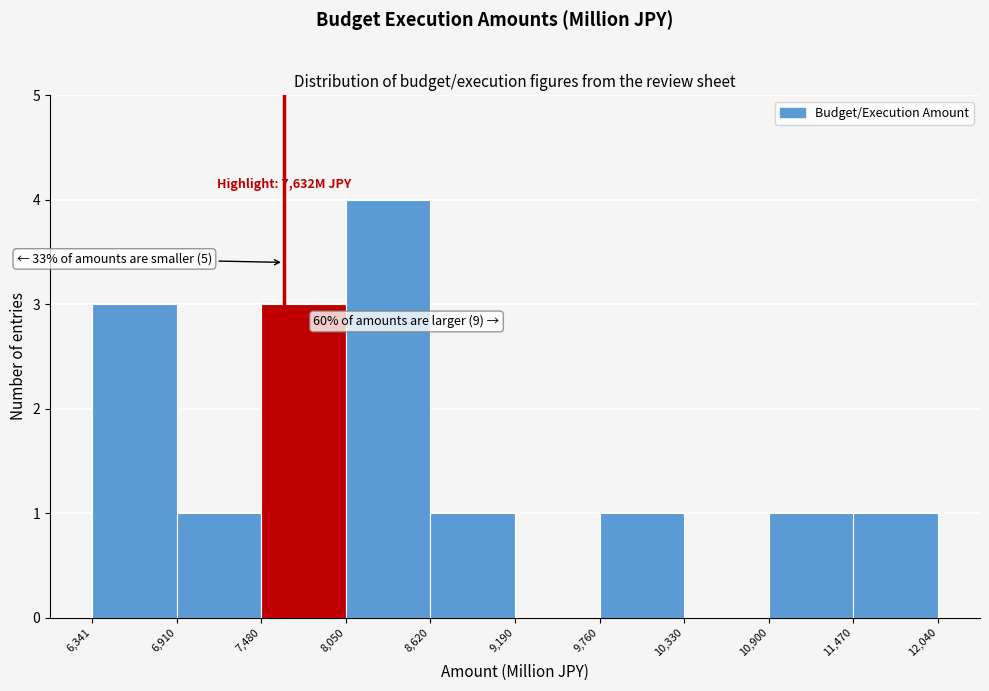

Which range on the x-axis has the tallest bar?

8,050 to 8,620